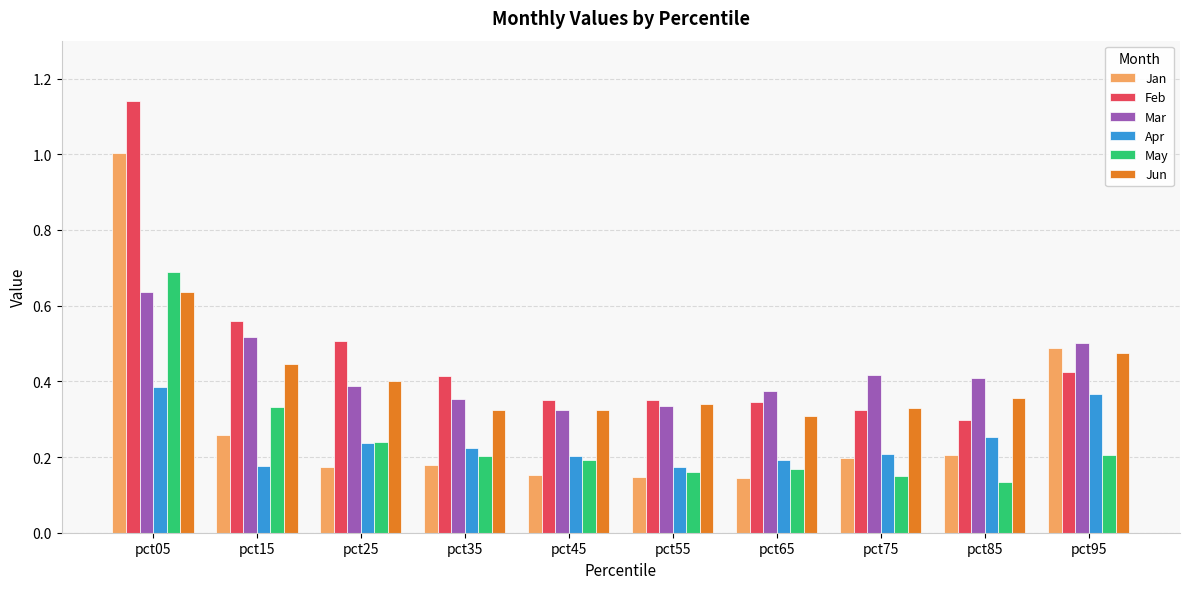

How many groups of bars are there?

10